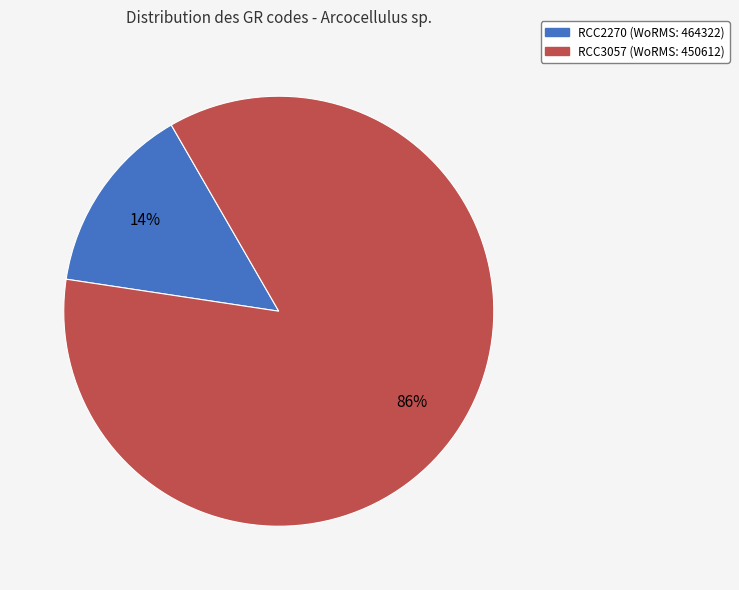

Is there a majority slice in this chart?

Yes